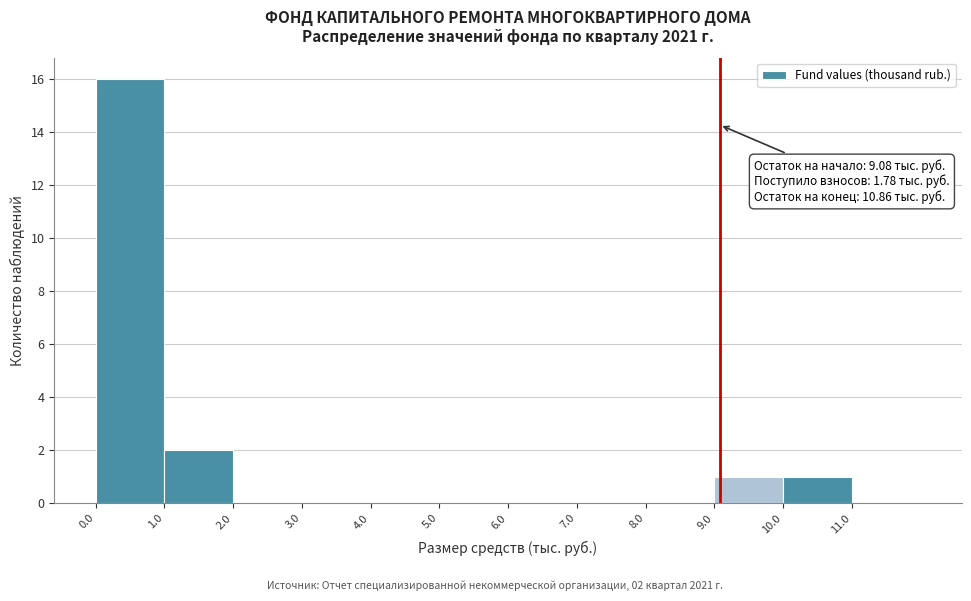

Over which range of the x-axis is the bar tallest?

0 to 1